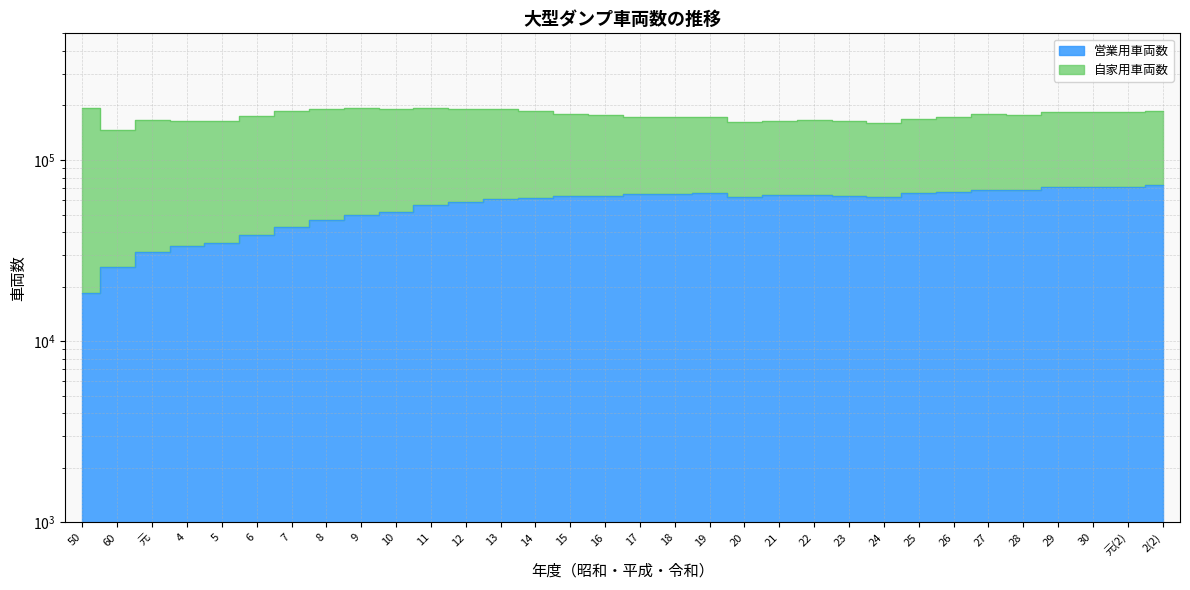

What is the label of the 26th point from the right?

7